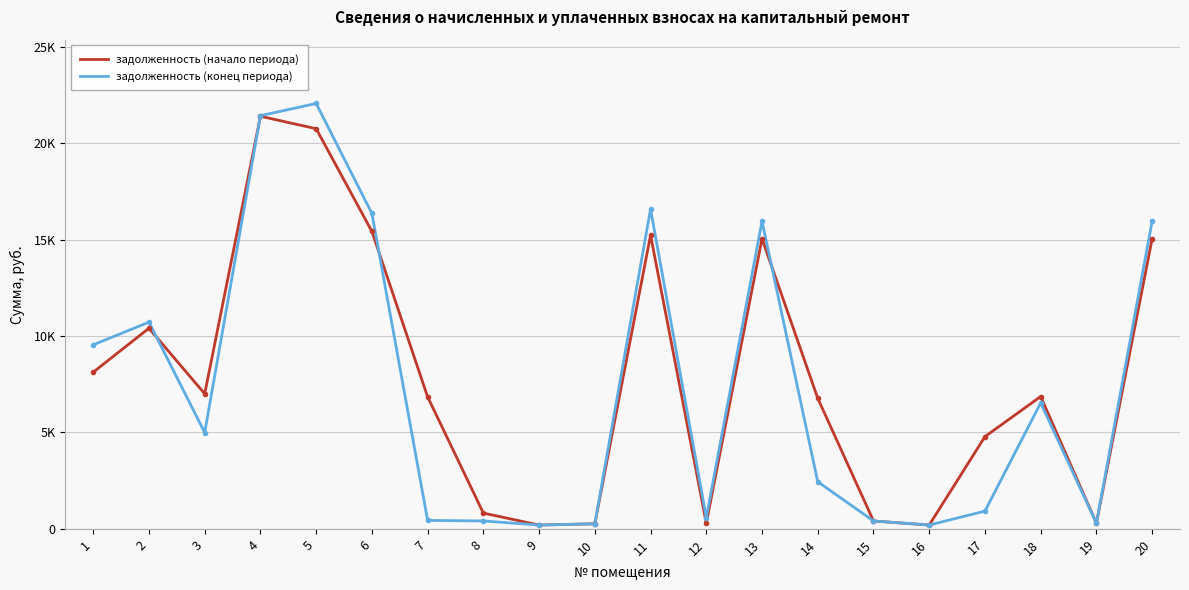

What are all the series names shown in the legend?

задолженность (начало периода), задолженность (конец периода)